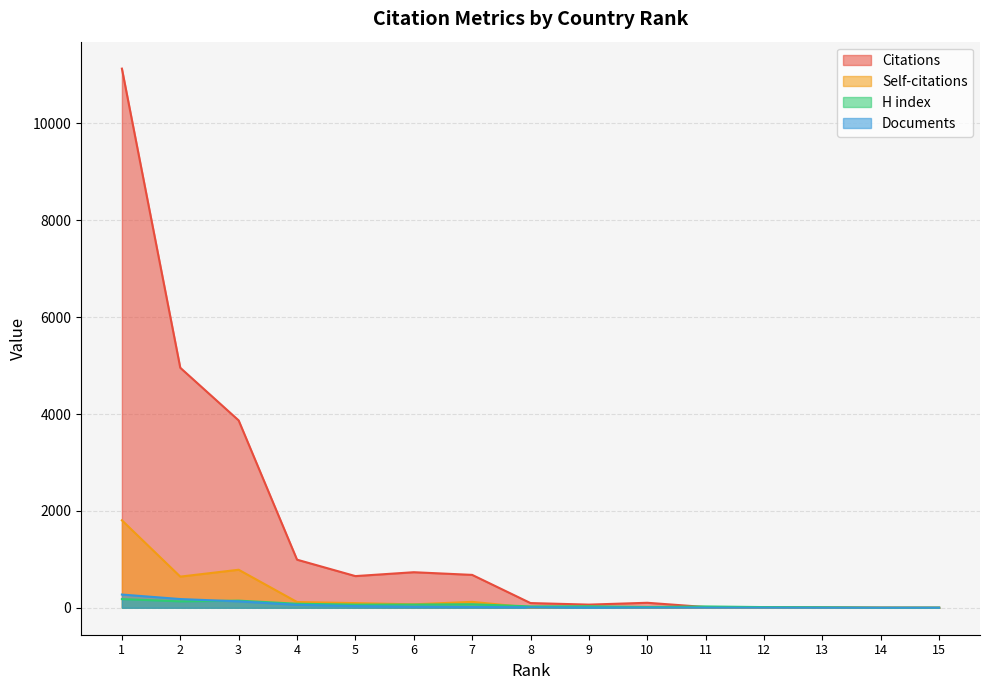

List the labels in order of Citations value, largest first.

1, 2, 3, 4, 6, 7, 5, 10, 8, 9, 11, 12, 13, 14, 15